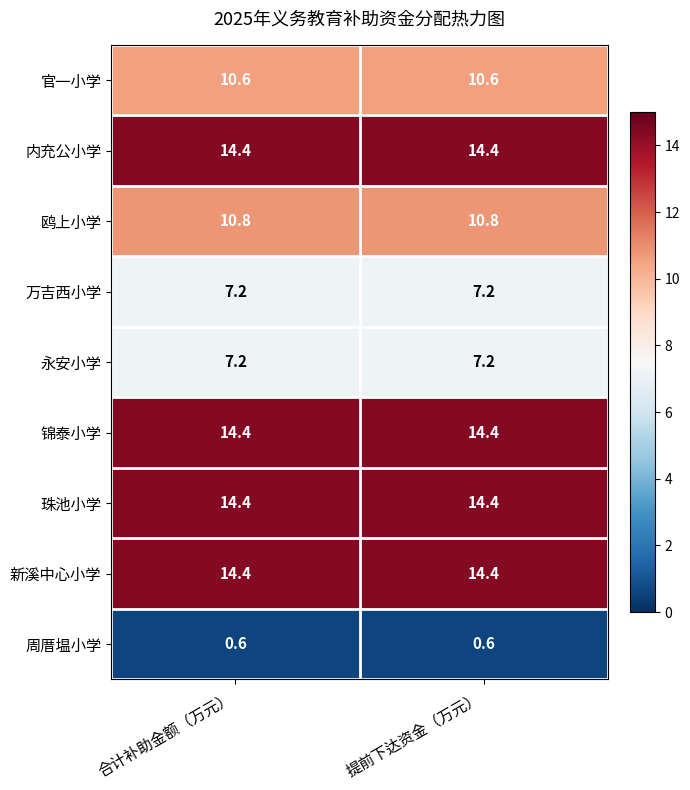

What value does the 周厝塭小学 series have at 合计补助金额（万元）?

0.6